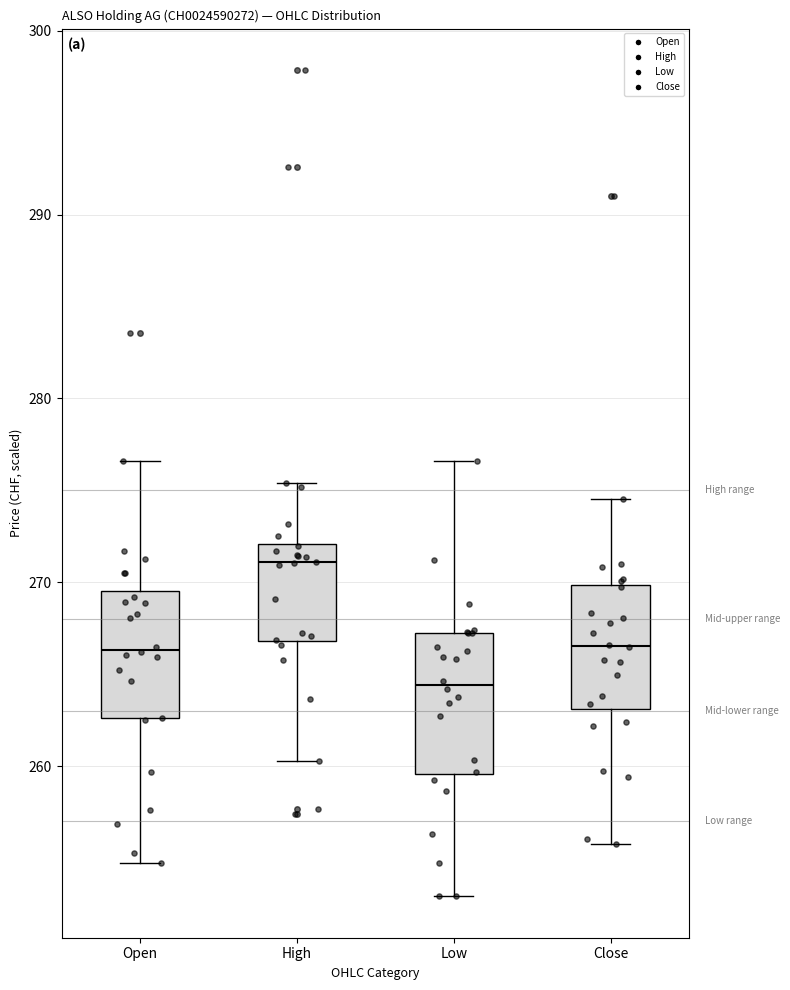

Which box has the lowest median line?

Low